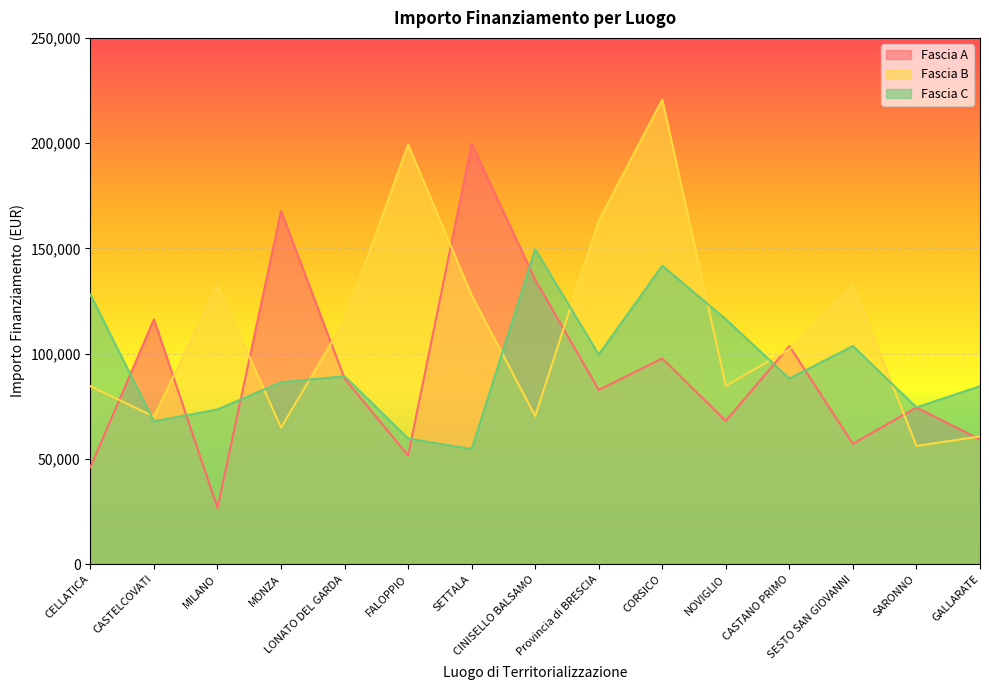

Where does the Fascia B series first go above 102092?

MILANO